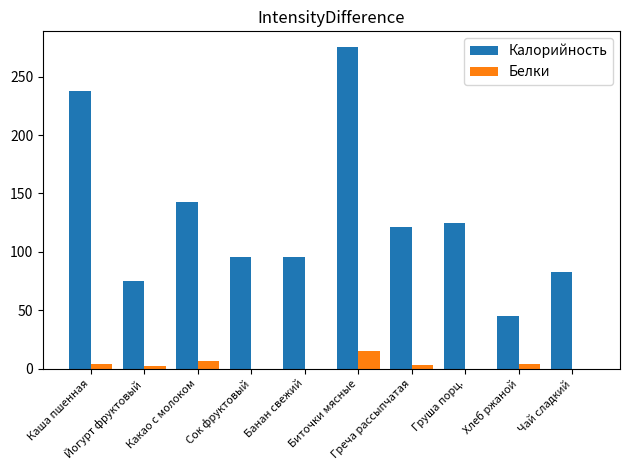

How many series are shown in this chart?

2